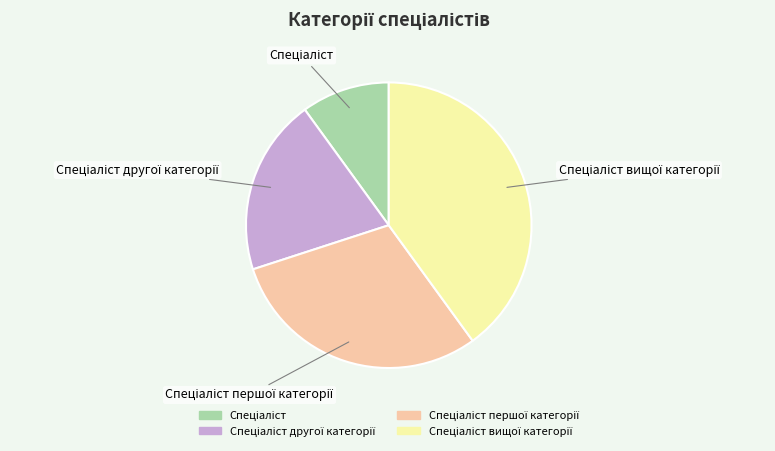

How many slices are in this pie chart?

4